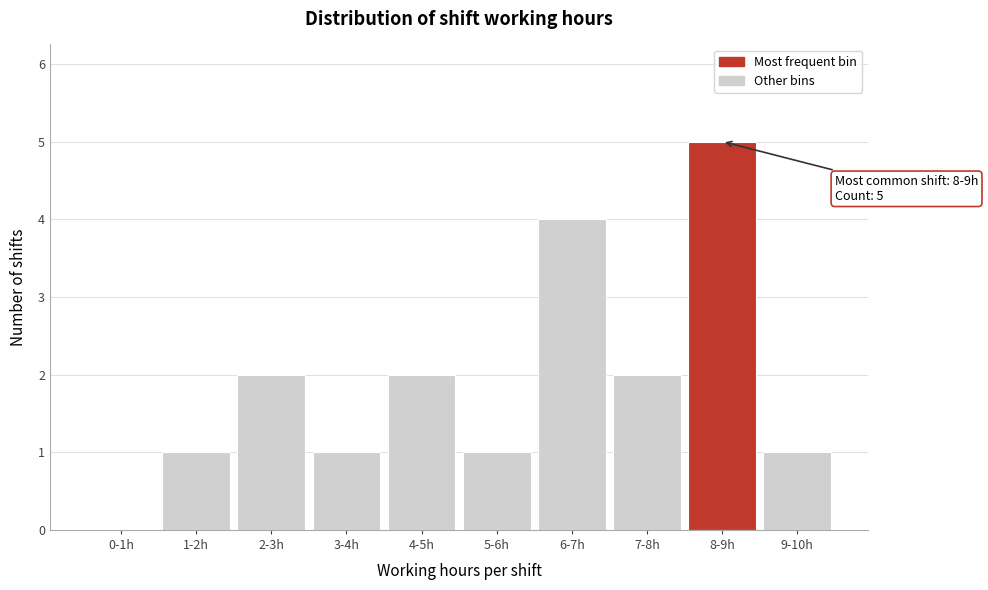

Reading left to right, list all the values displayed in this chart.

0-1h=0	1-2h=1	2-3h=2	3-4h=1	4-5h=2	5-6h=1	6-7h=4	7-8h=2	8-9h=5	9-10h=1